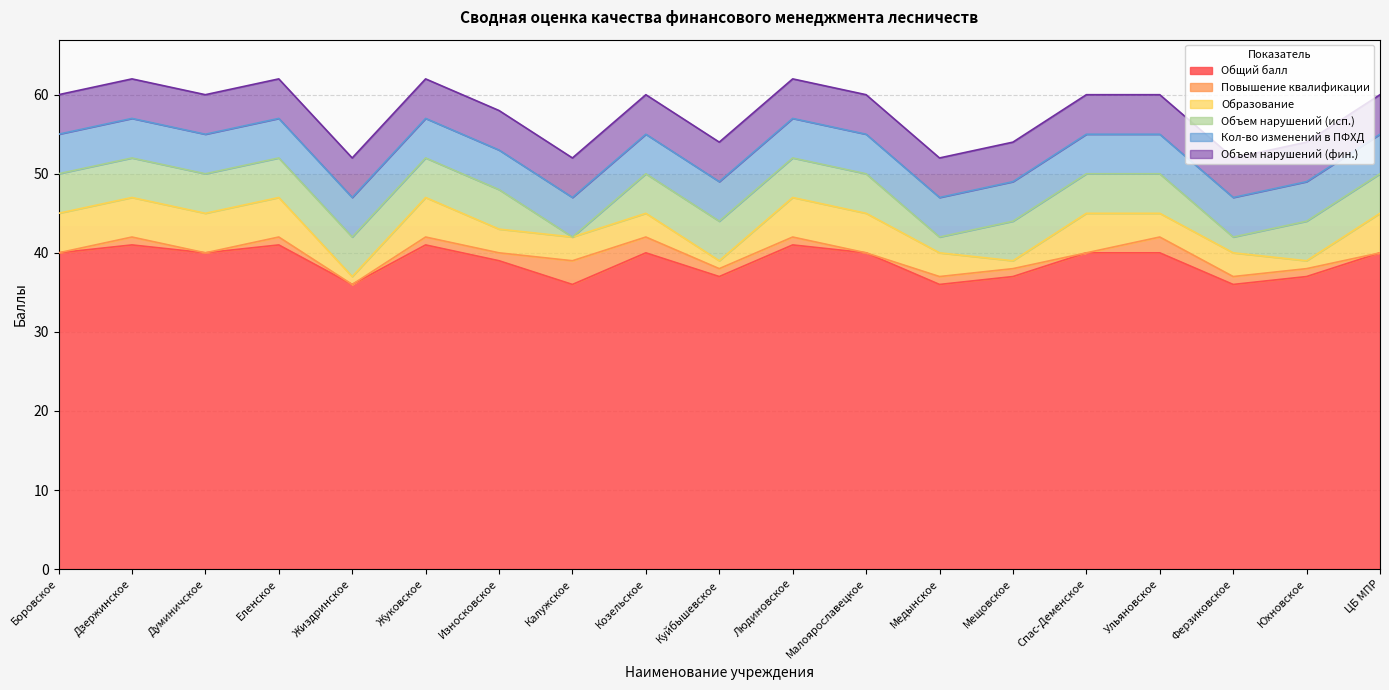

What is the difference between the maximum and minimum values in the Повышение квалификации series?

3